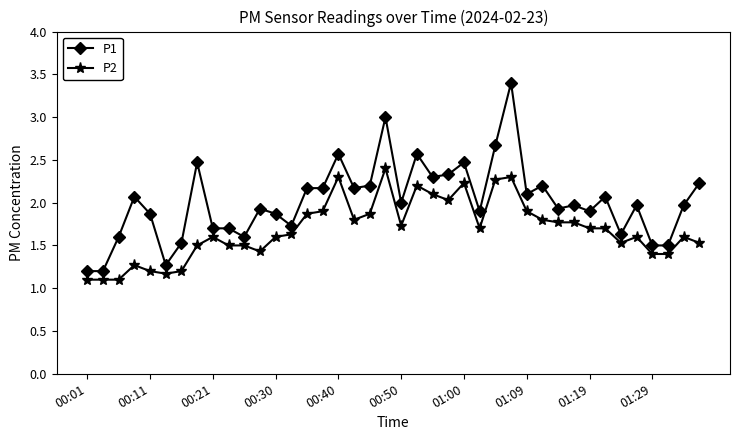

Reading left to right, transcribe all the data shown in this chart.

P1: 1.2	1.2	1.6	2.1	1.9	1.3	1.5	2.5	1.7	1.7	1.6	1.9	1.9	1.7	2.2	2.2	2.6	2.2	2.2	3.0	2.0	2.6	2.3	2.3	2.5	1.9	2.7	3.4	2.1	2.2	1.9	2.0	1.9	2.1	1.6	2.0	1.5	1.5	2.0	2.2
P2: 1.1	1.1	1.1	1.3	1.2	1.2	1.2	1.5	1.6	1.5	1.5	1.4	1.6	1.6	1.9	1.9	2.3	1.8	1.9	2.4	1.7	2.2	2.1	2.0	2.2	1.7	2.3	2.3	1.9	1.8	1.8	1.8	1.7	1.7	1.5	1.6	1.4	1.4	1.6	1.5